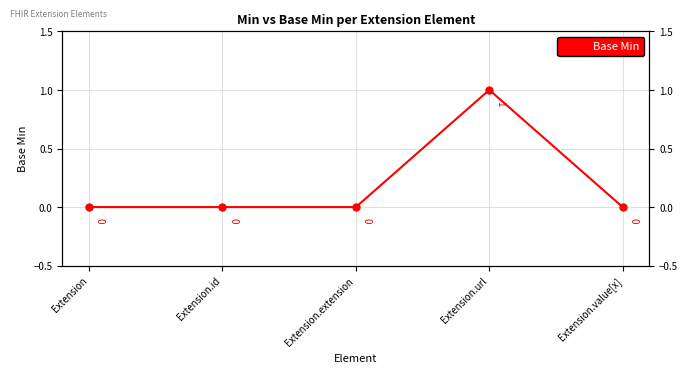

What is the change in value from Extension to Extension.url?

+1